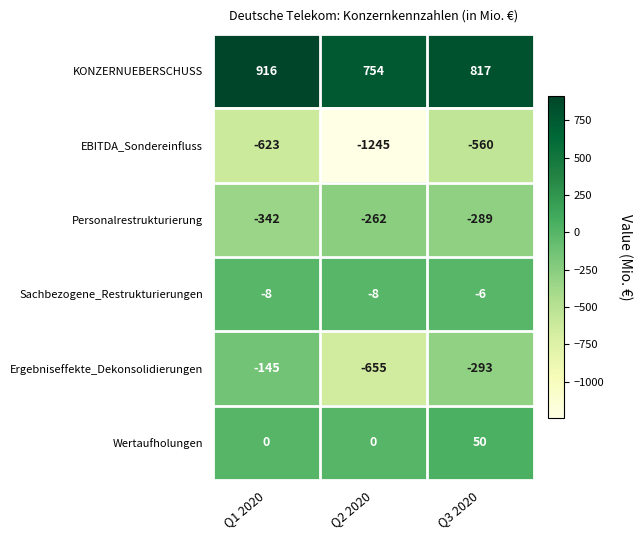

The Wertaufholungen series shows 50 at Q3 2020. True or false?

True